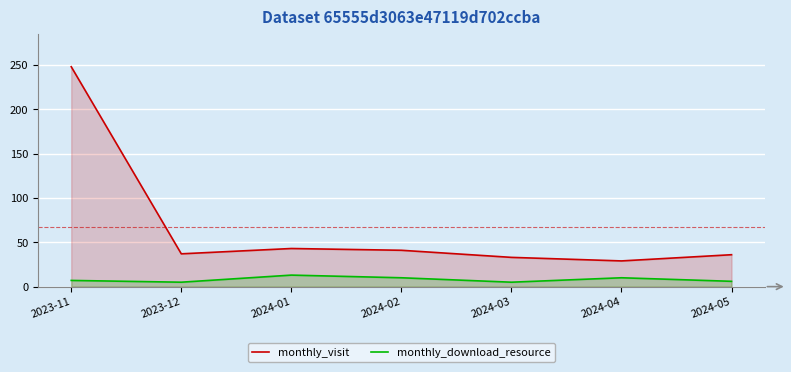

How many values in the monthly_visit series are below 37?

3